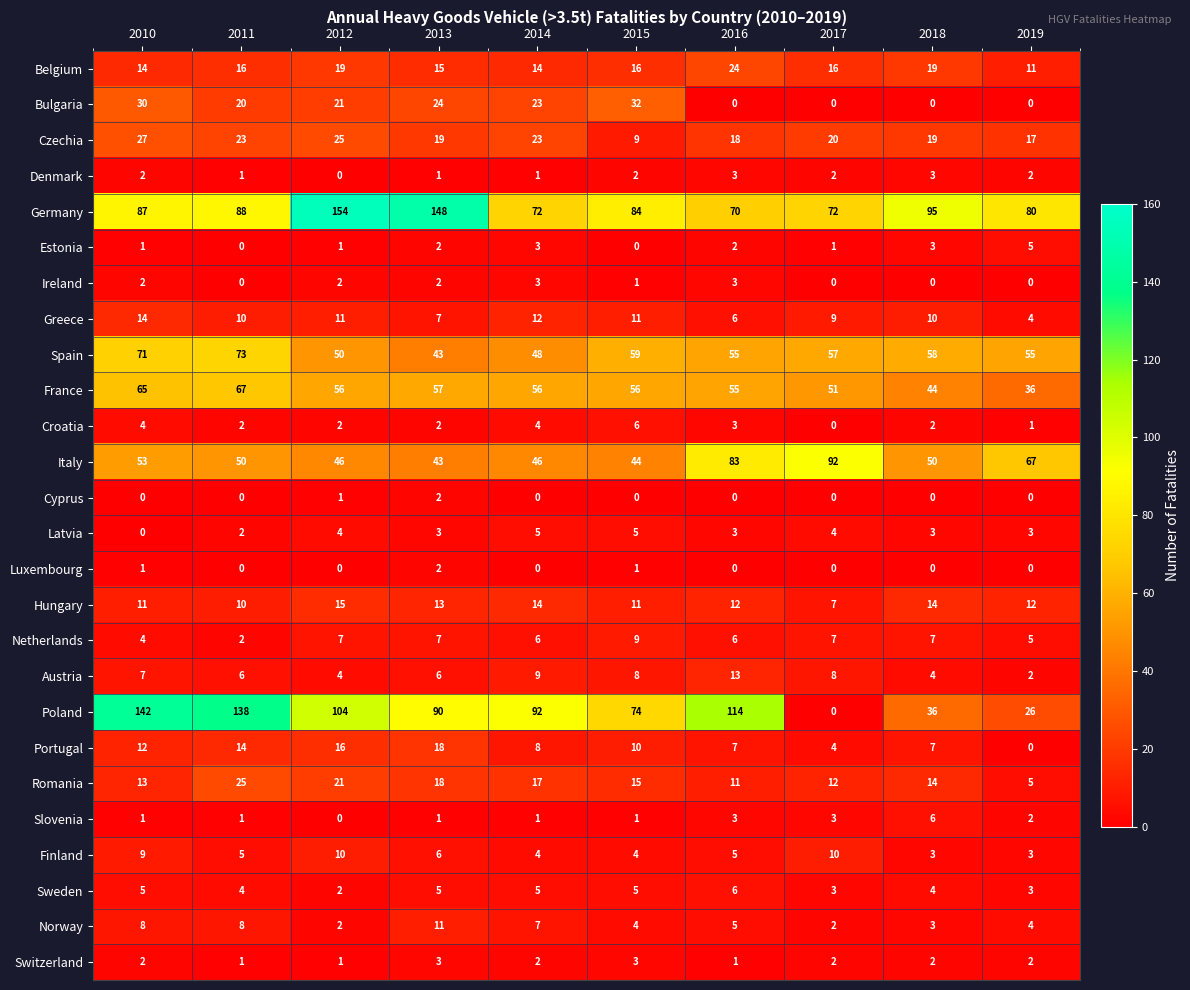

How many series are shown in this chart?

26